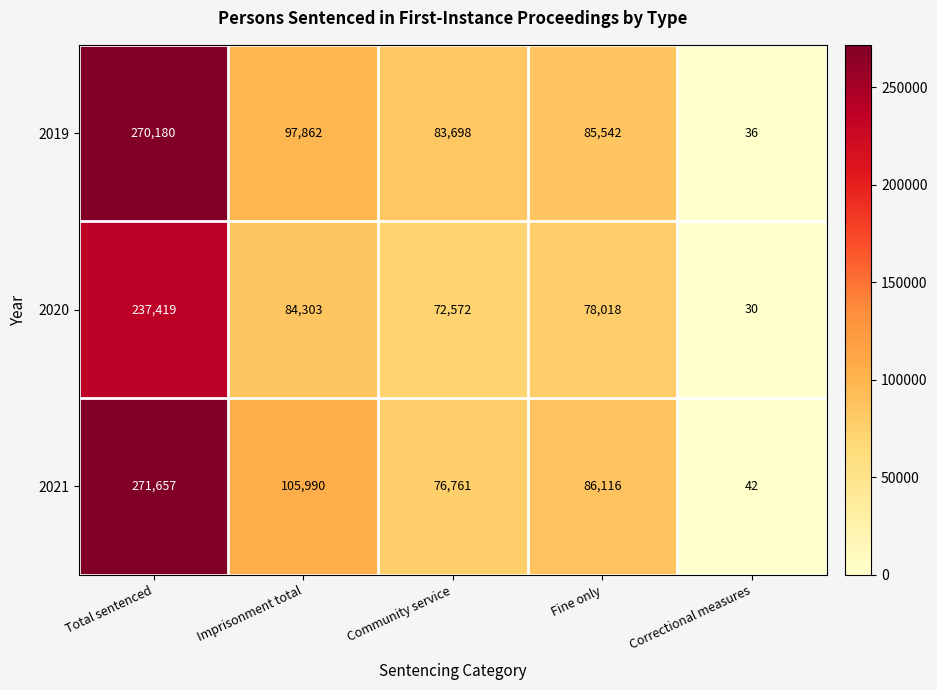

Which series has the largest range (max minus min)?

2021